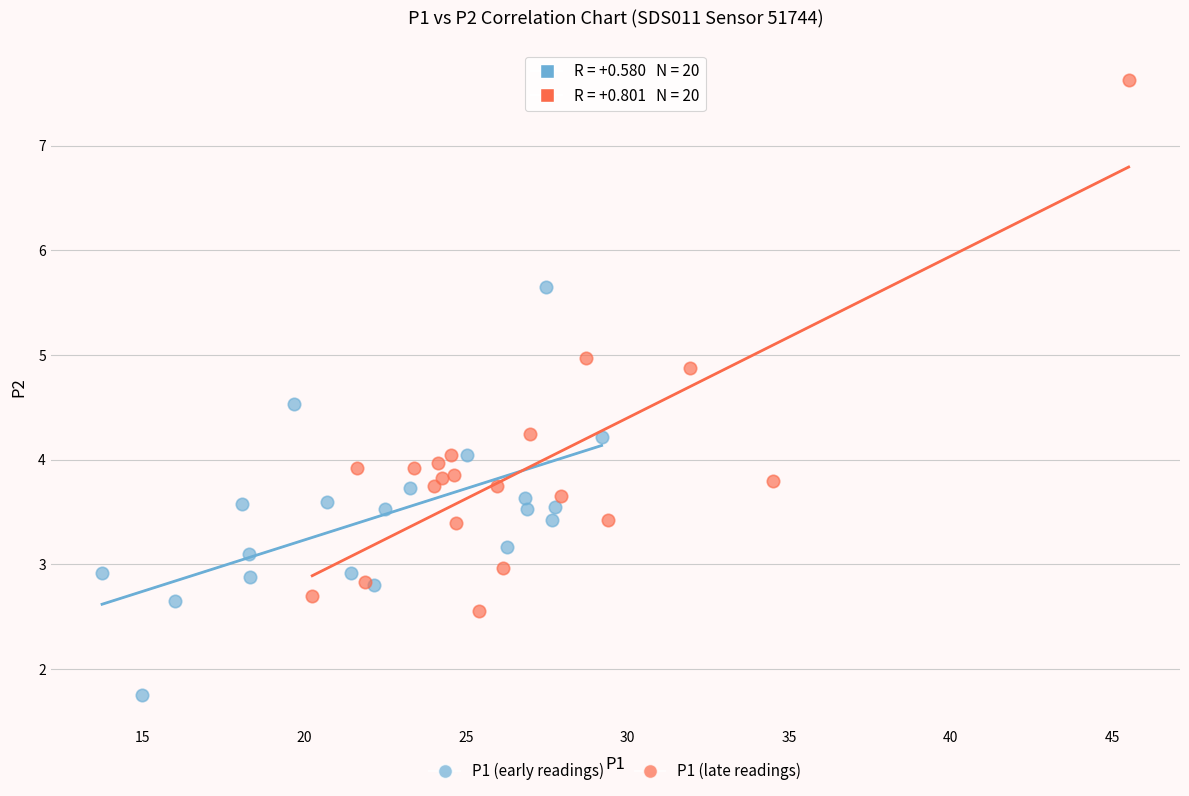

What are all the series names shown in the legend?

P1 (early readings), P1 (late readings)